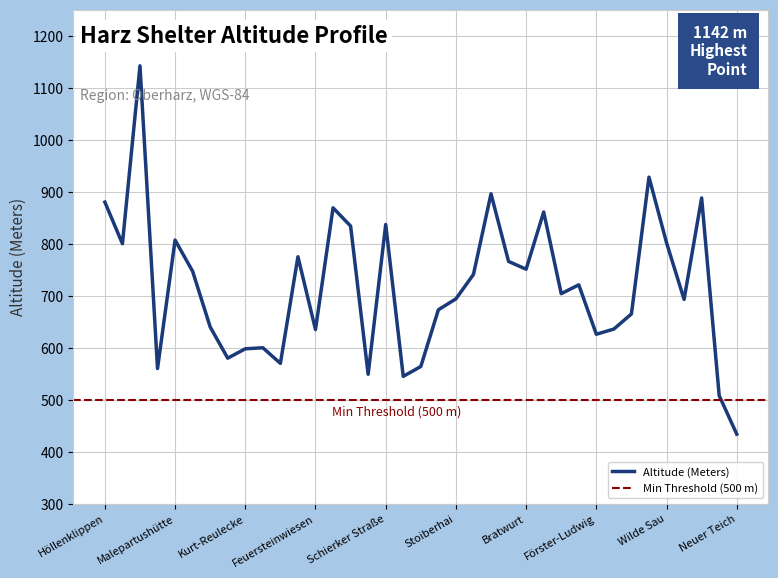

Reading left to right, transcribe all the data shown in this chart.

880	800	1142	560	807	747	640	580	598	600	570	775	635	869	834	549	837	545	564	673	694	741	896	766	751	861	704	721	626	636	665	928	802	693	888	508	434